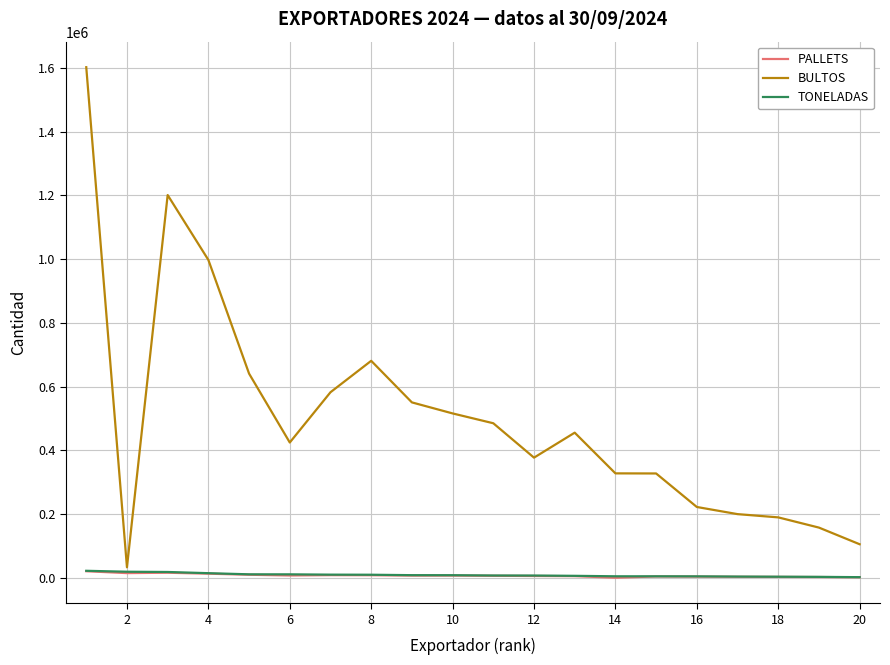

Which series has the largest total across all categories?

BULTOS